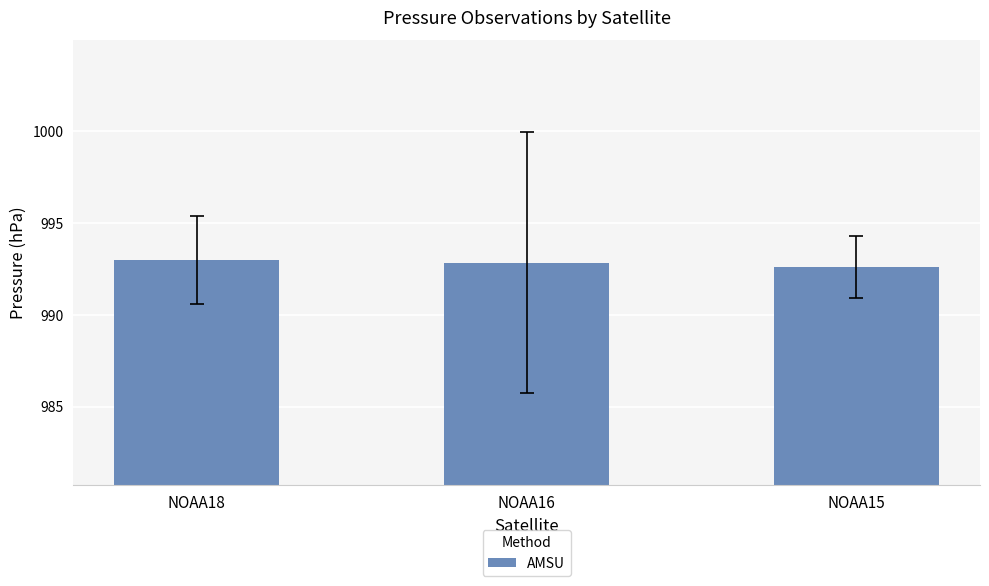

What is the ratio of the value at NOAA16 to the value at NOAA15?

1.0